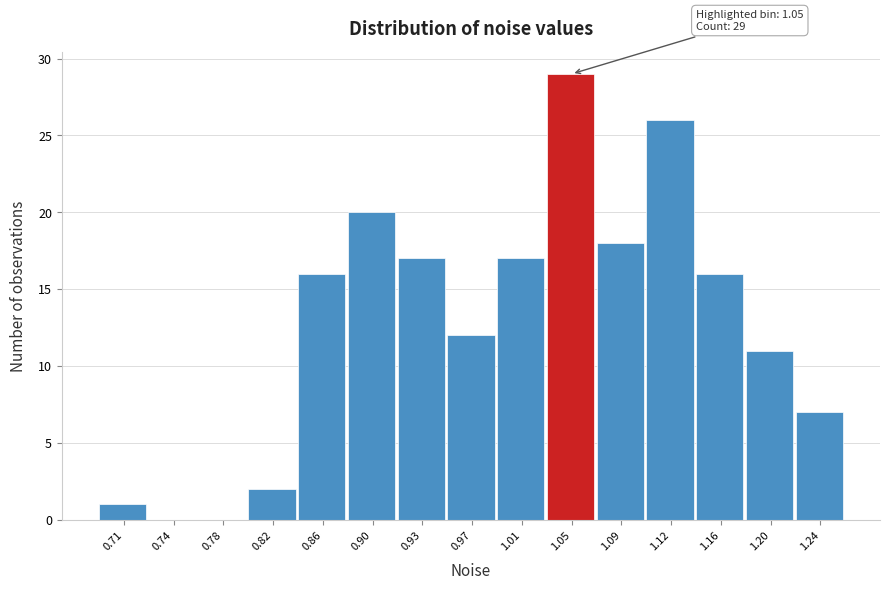

Reading right to left, what are all the values shown in this chart?

1.24=7	1.20=11	1.16=16	1.12=26	1.09=18	1.05=29	1.01=17	0.97=12	0.93=17	0.90=20	0.86=16	0.82=2	0.78=0	0.74=0	0.71=1